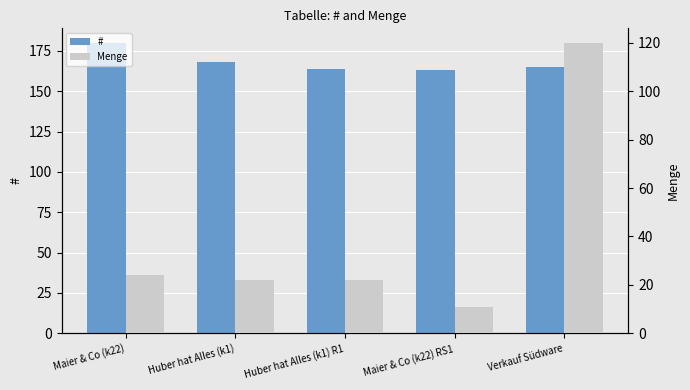

What position from the left is Verkauf Südware?

5